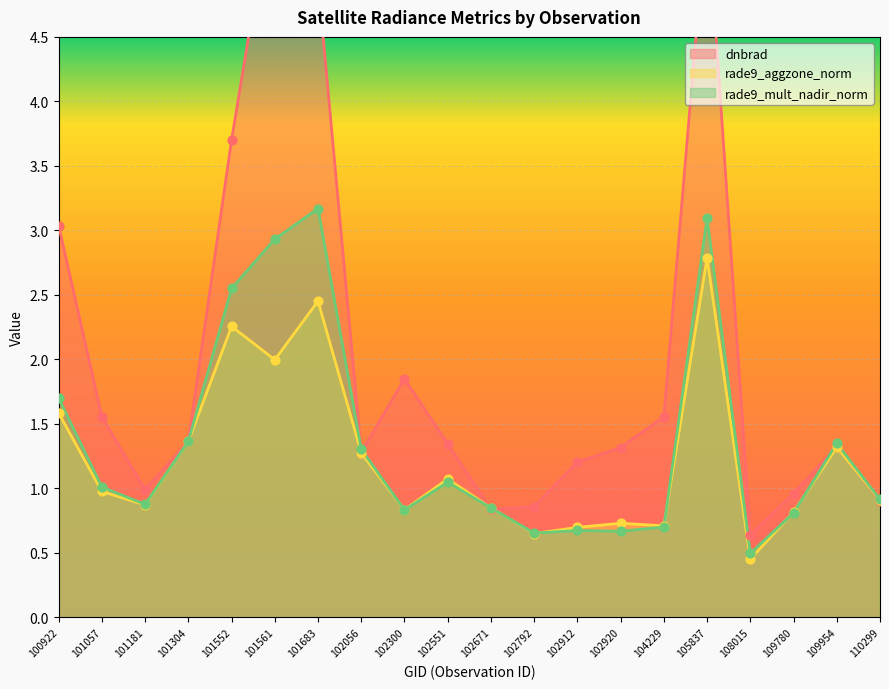

At which category is the sum across all series the highest?

105837